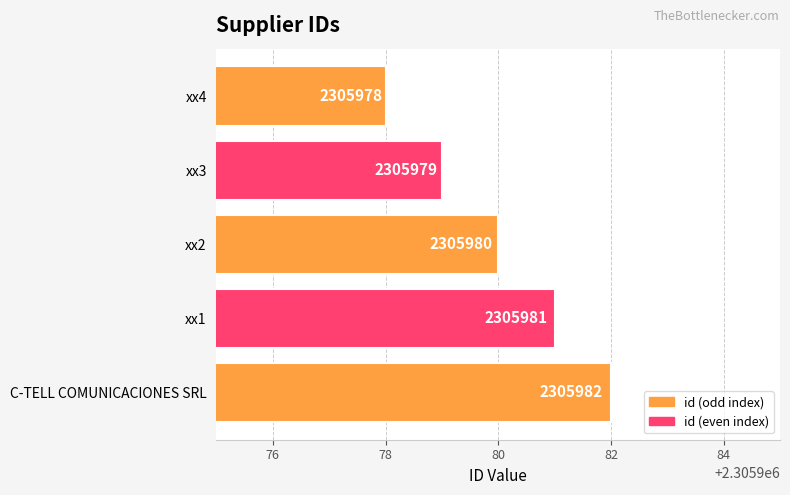

How many values are between 2305979 and 2305981?

3